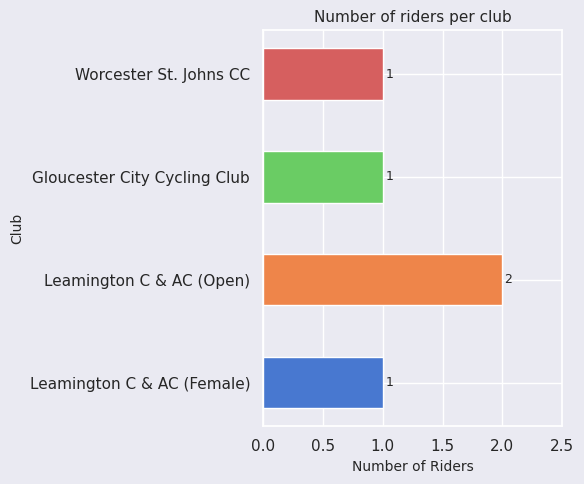

Count the values in the range 1 to 2.

4